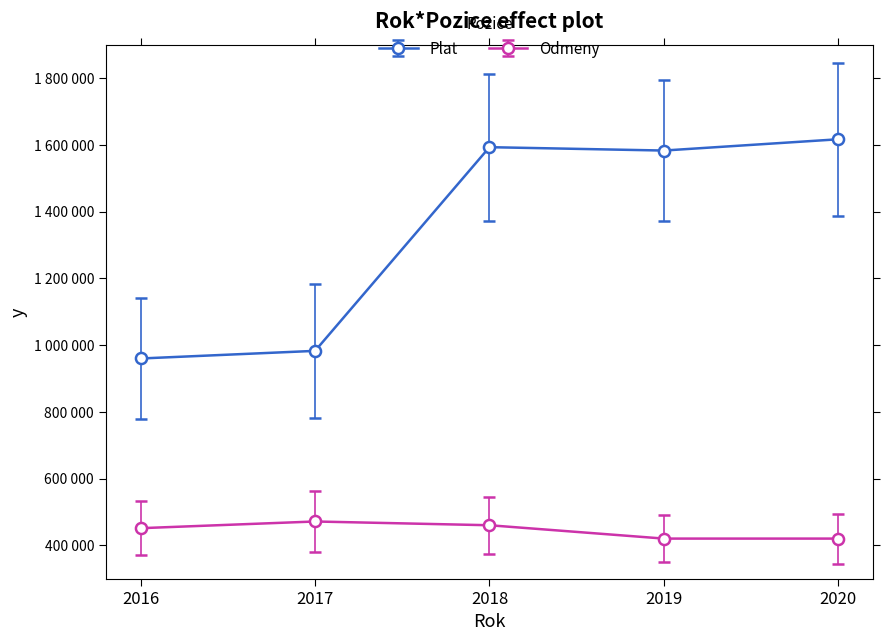

What is the sum of all Plat values?

6734240